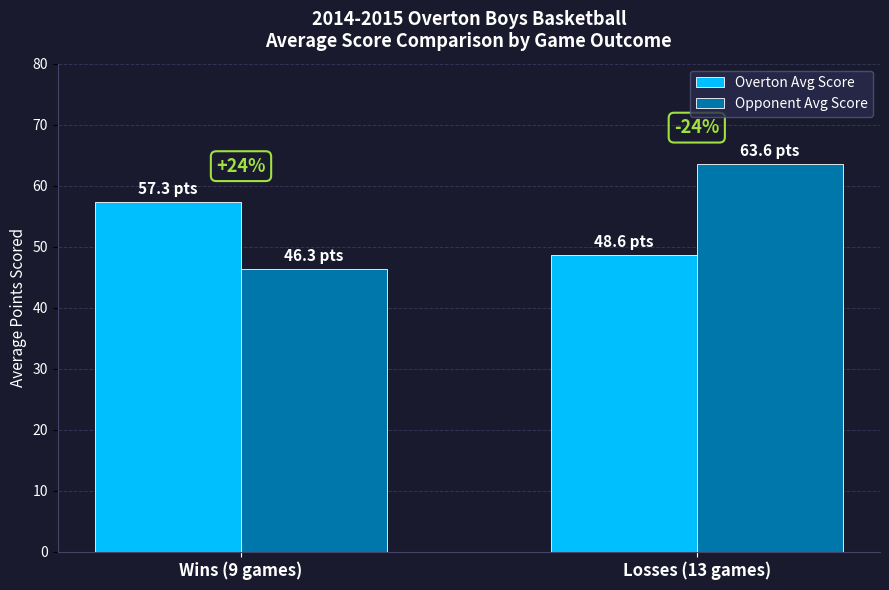

Reading left to right, extract all data points from this chart.

Overton Avg Score: Wins (9 games)=57.3	Losses (13 games)=48.6
Opponent Avg Score: Wins (9 games)=46.3	Losses (13 games)=63.6